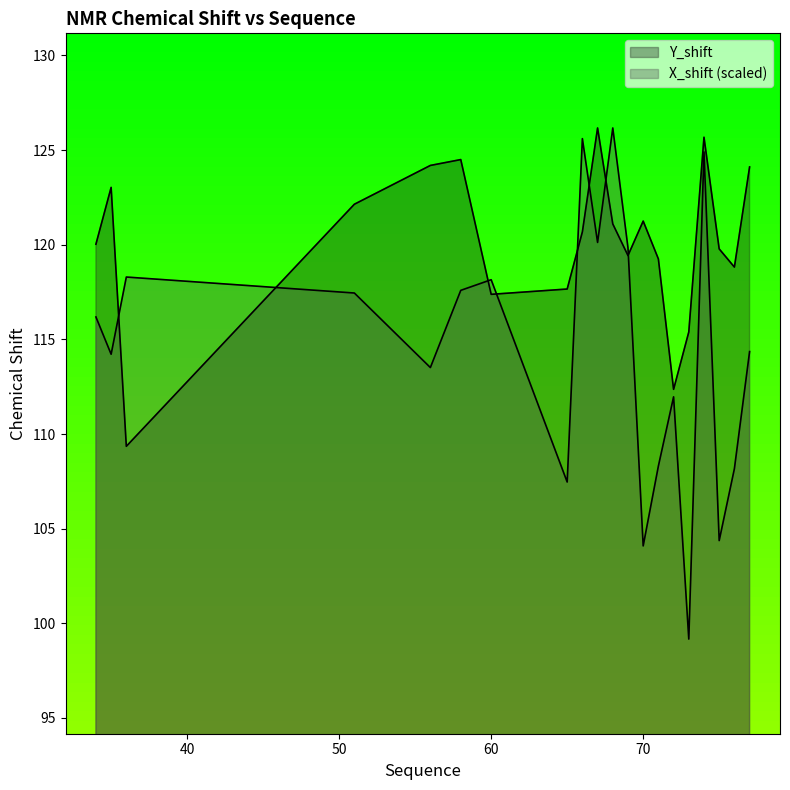

What is the highest value of the Y_shift series?

126.2